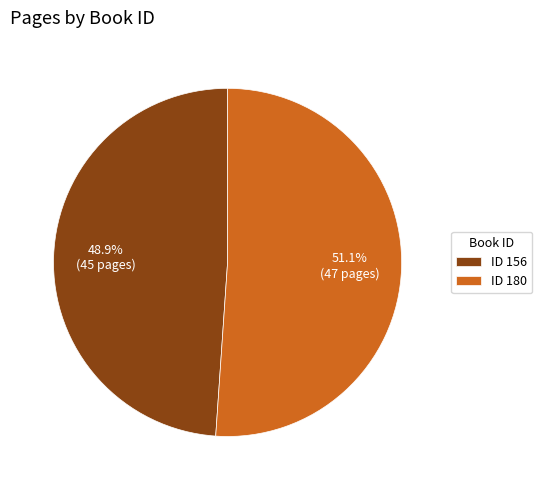

How many slices are in this pie chart?

2